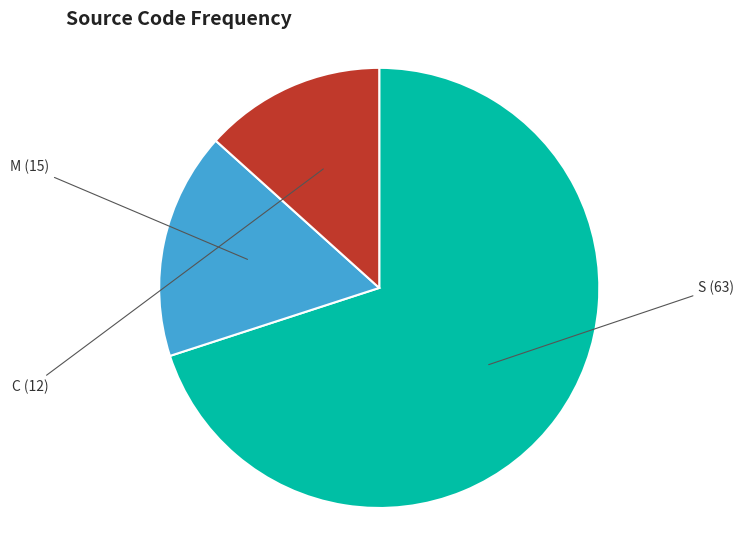

The M slice represents 17% of the pie. True or false?

True